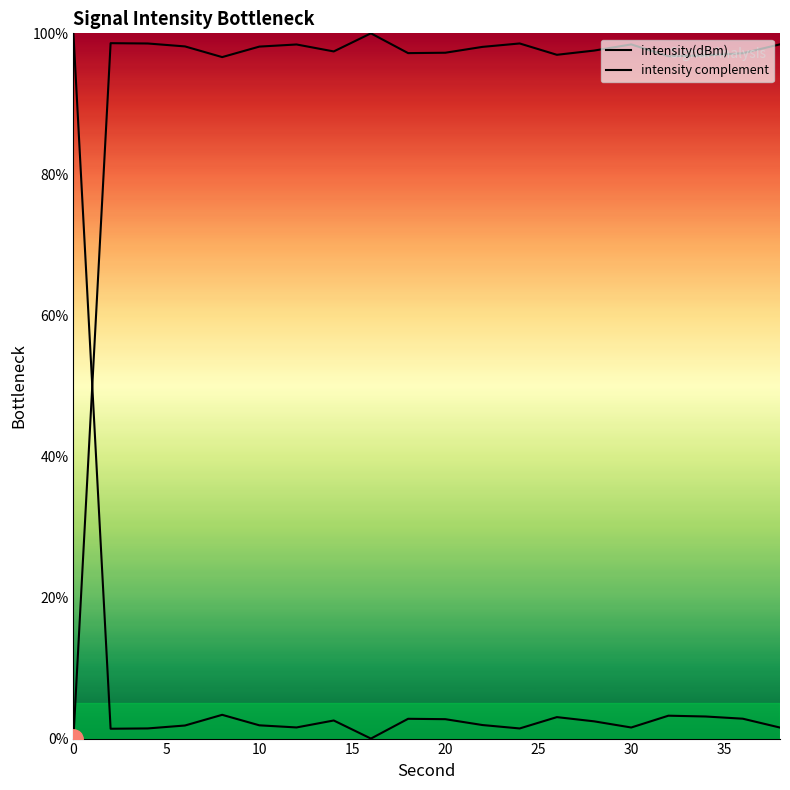

List the series in order of their peak value, lowest first.

intensity(dBm), intensity complement